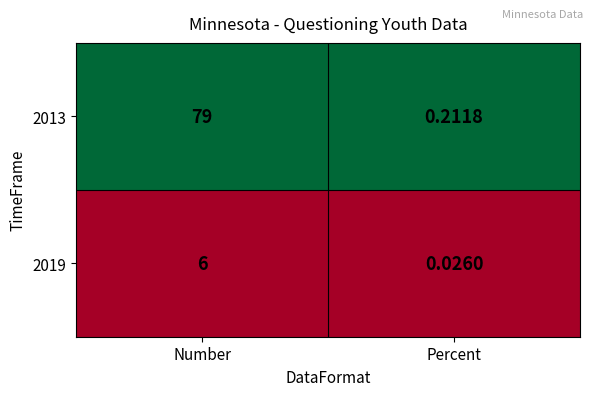

At which label does 2019 reach its peak?

Number